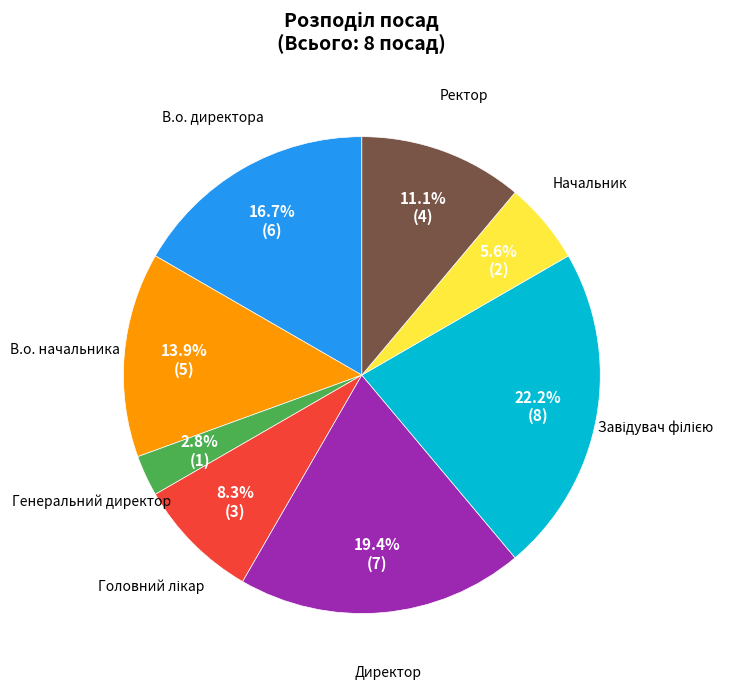

What is the smallest slice in the pie chart?

Генеральний директор